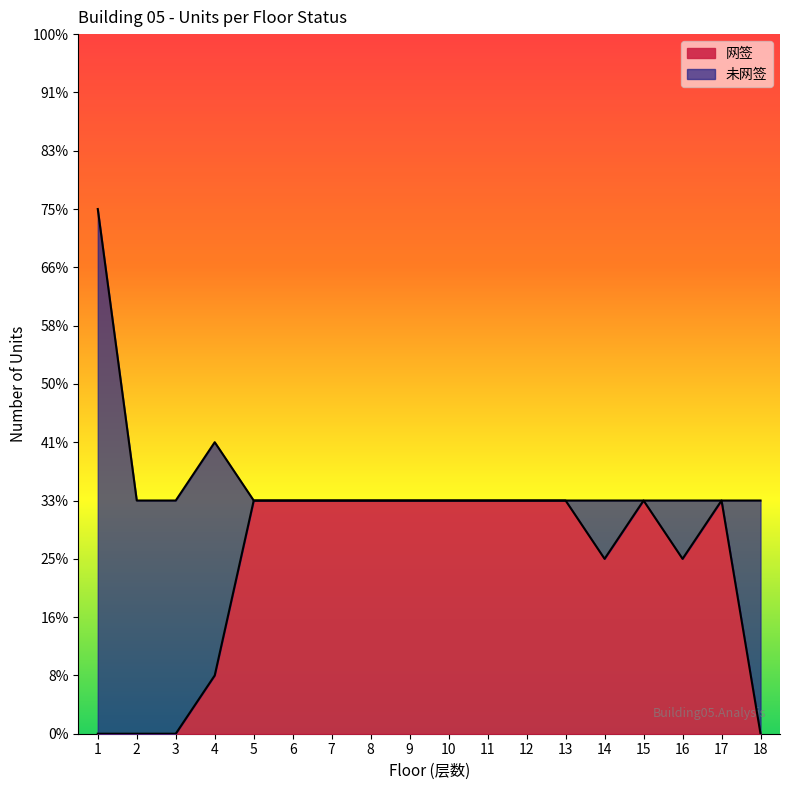

Rank the categories by value from highest to lowest.

5, 6, 7, 8, 9, 10, 11, 12, 13, 15, 17, 14, 16, 4, 1, 2, 3, 18